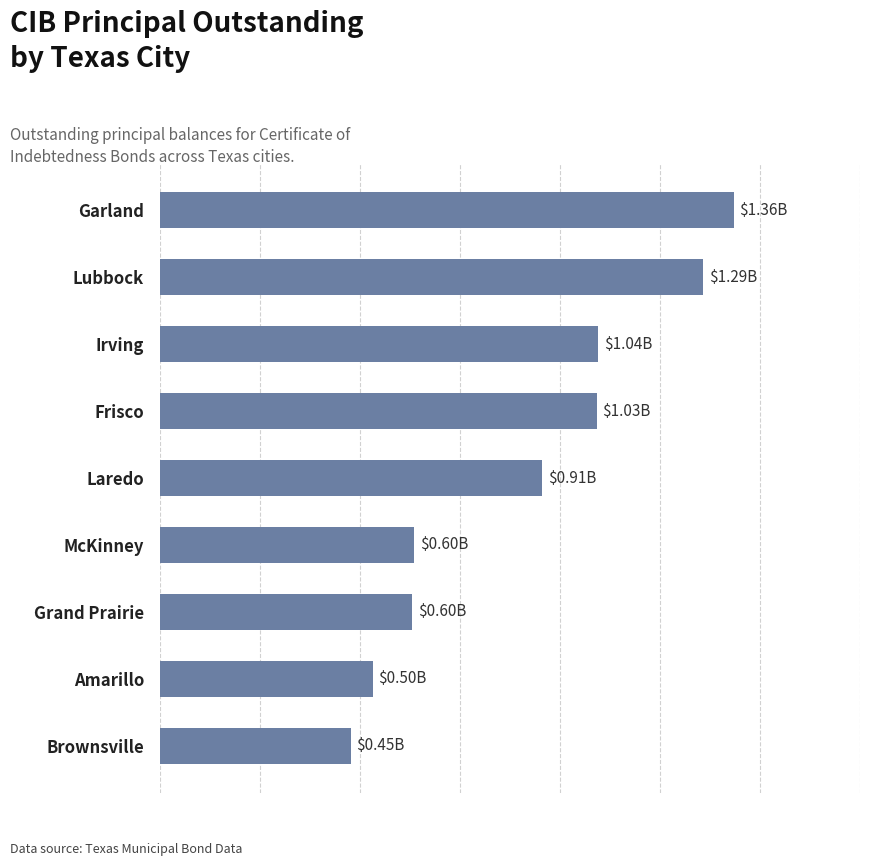

Count the number of data series in this chart.

1